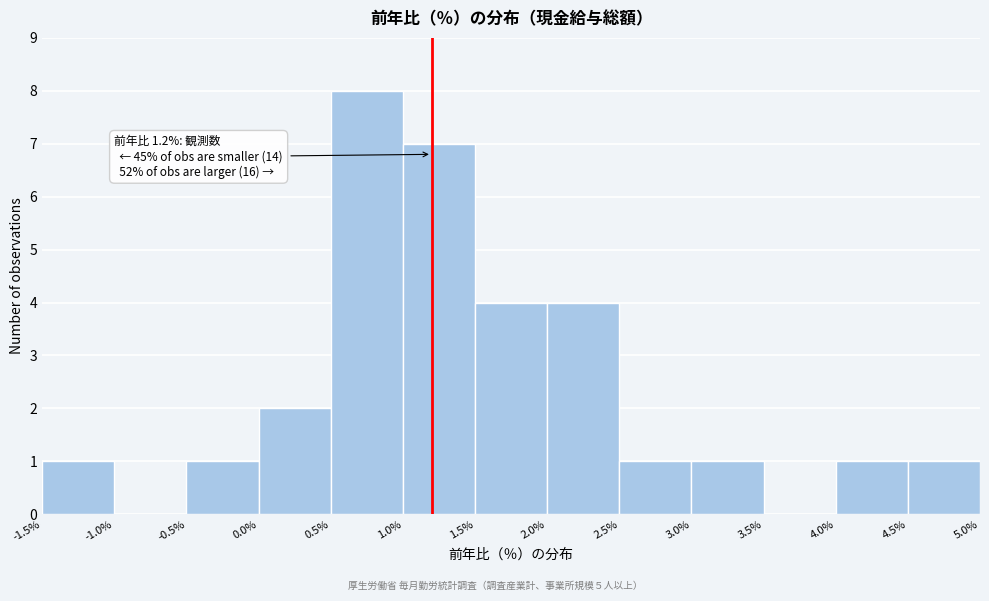

Which range on the x-axis has the tallest bar?

0.5% to 1.0%